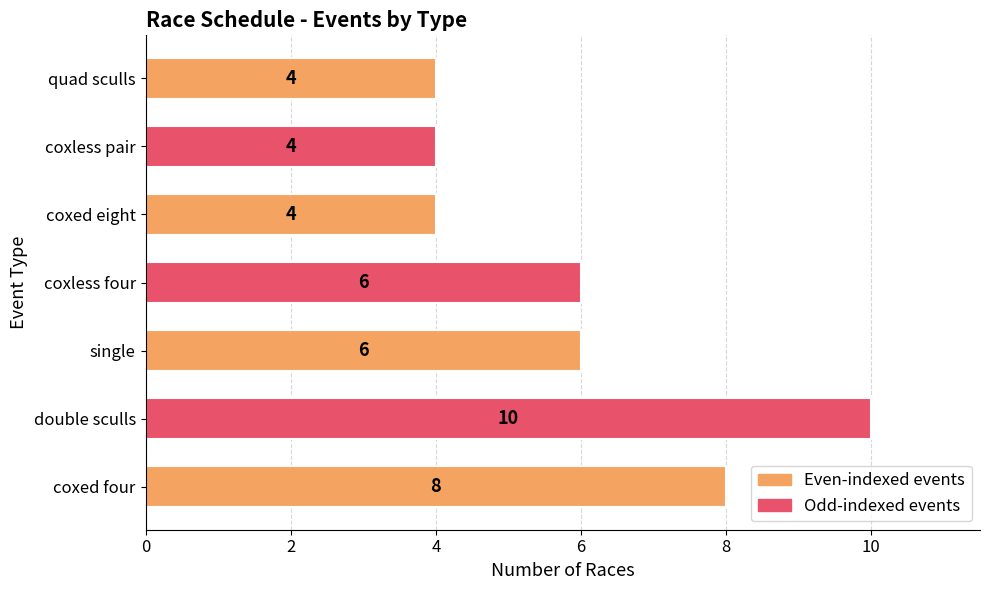

What is the ratio of the value at coxless pair to the value at single?

0.7